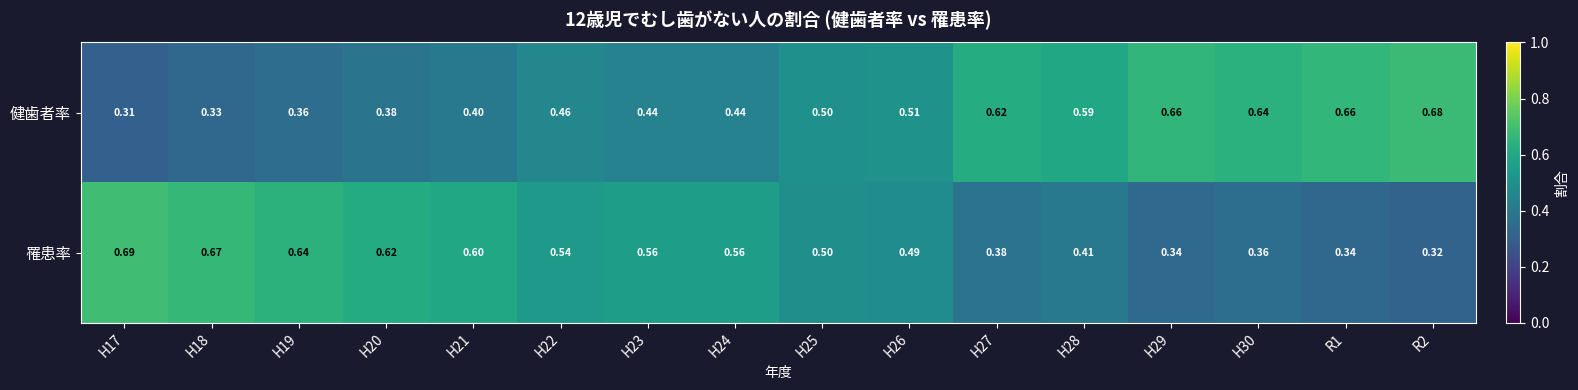

Is the value of 健歯者率 at H27 greater than the value of 罹患率 at R2?

Yes